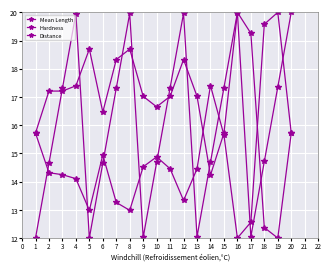

Is this an area chart (filled region under the line)?

No